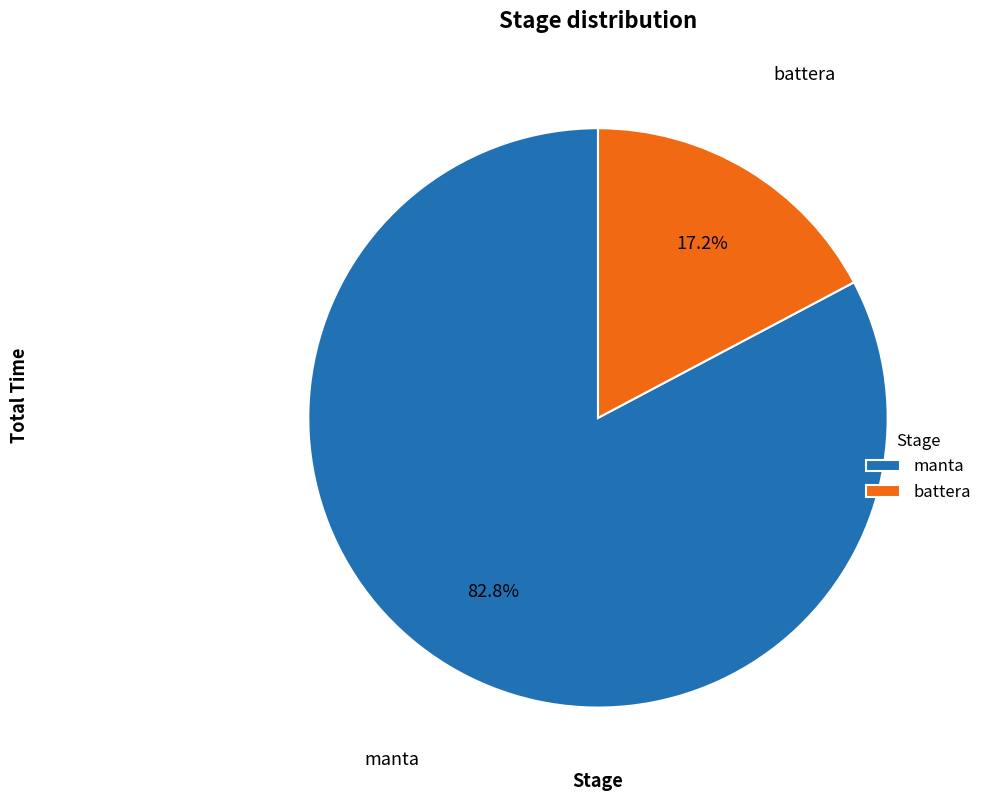

True or false: manta accounts for 3% of the total.

False